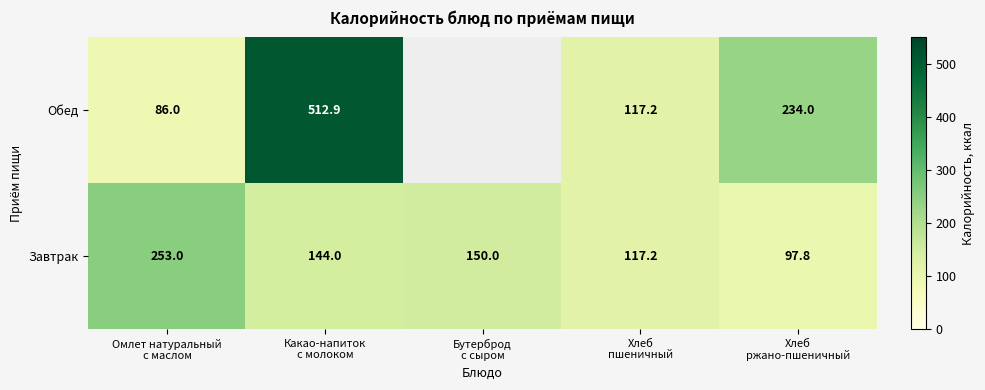

What is the maximum value for Завтрак?

253.0